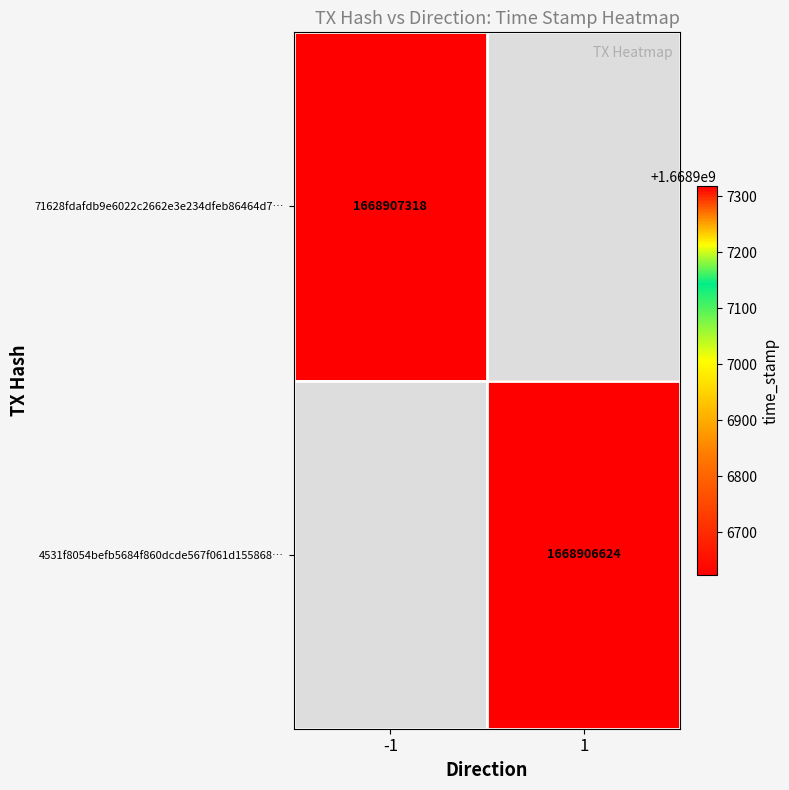

Reading left to right, transcribe all the data shown in this chart.

71628fdafdb9e6022c2662e3e234dfeb86464d7: direction=-1	time_stamp=1668907318
4531f8054befb5684f860dcde567f061d155868: direction=1	time_stamp=1668906624